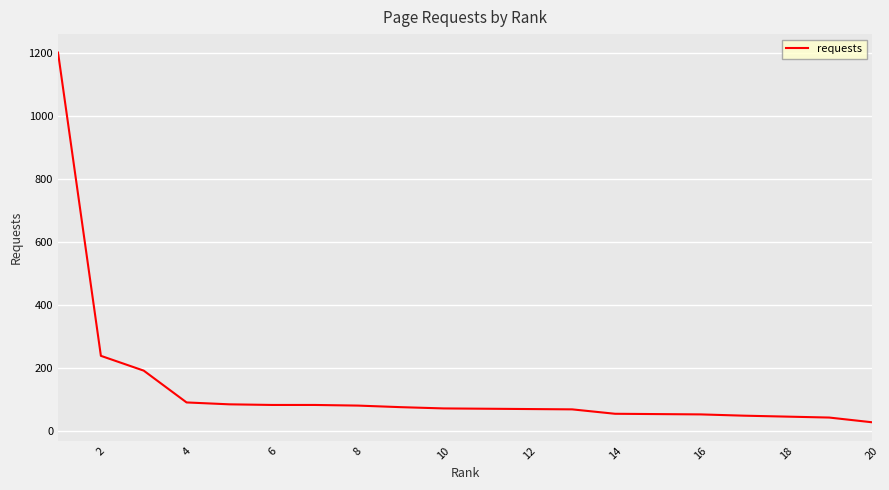

What is the greatest value displayed?

1201